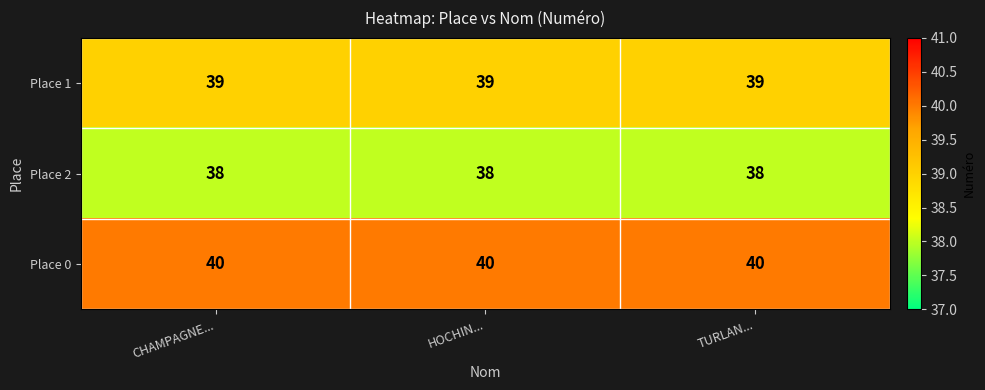

The value of Place 0 at HOCHIN... is 59. True or false?

False